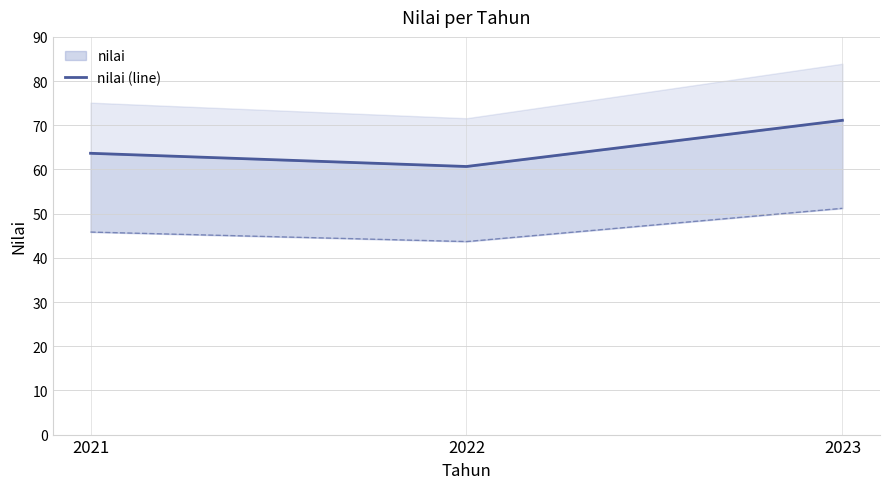

Reading left to right, list all the values displayed in this chart.

63.7	60.7	71.1